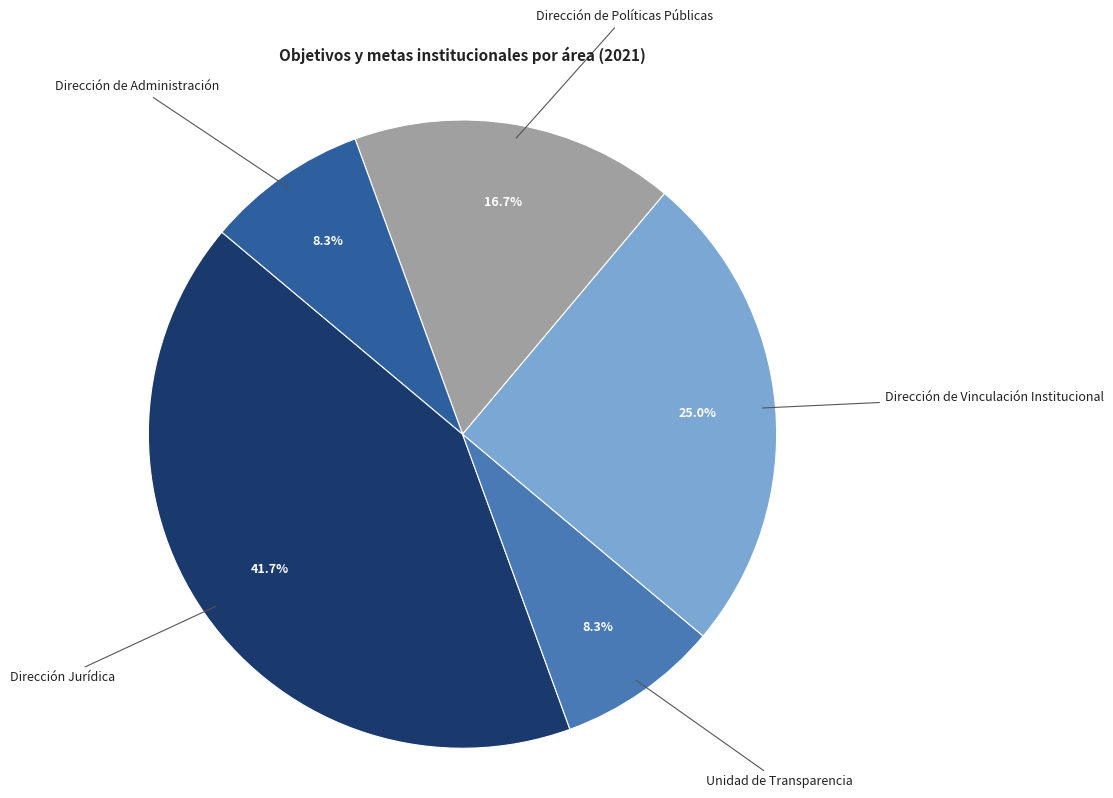

Which category has the biggest portion of the pie?

Dirección Jurídica